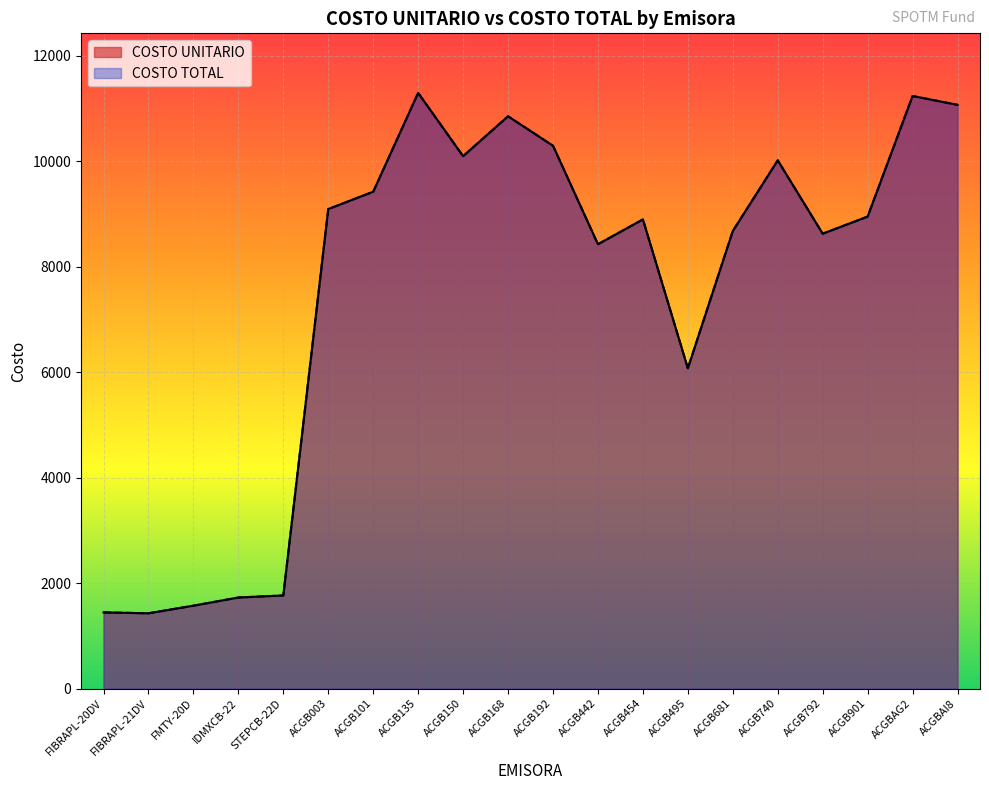

How many lines are shown in the chart?

2